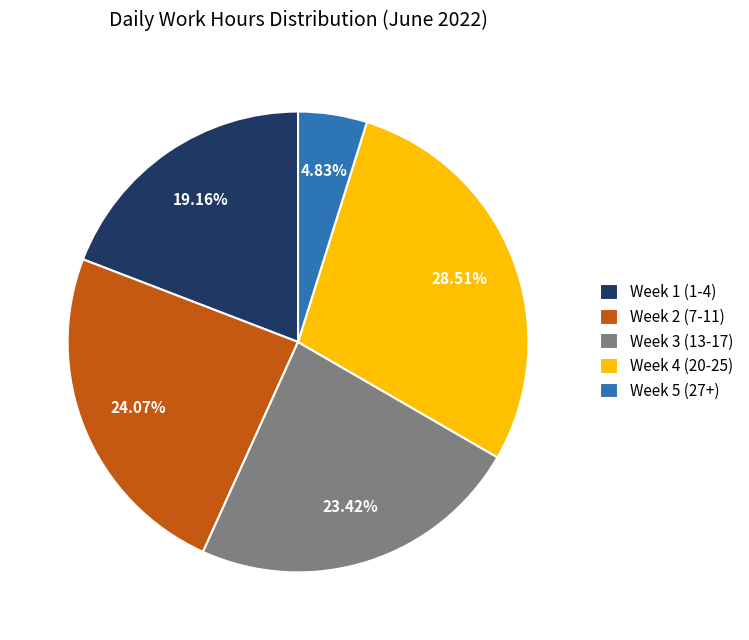

Rank the categories by value from lowest to highest.

Week 5 (27+), Week 1 (1-4), Week 3 (13-17), Week 2 (7-11), Week 4 (20-25)